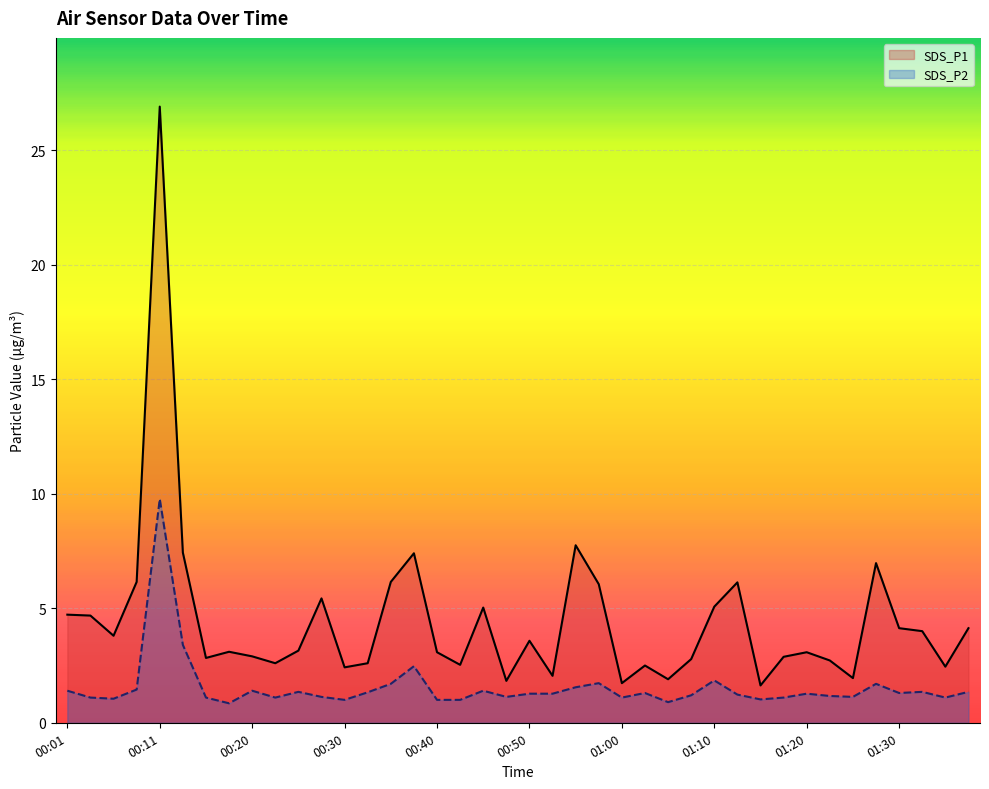

Reading left to right, extract all data points from this chart.

SDS_P1: 00:01=4.7	00:03=4.7	00:06=3.8	00:08=6.2	00:11=26.9	00:13=7.4	00:16=2.8	00:18=3.1	00:20=2.9	00:23=2.6	00:25=3.1	00:28=5.4	00:30=2.4	00:33=2.6	00:35=6.2	00:38=7.4	00:40=3.1	00:43=2.5	00:45=5.0	00:48=1.8	00:50=3.6	00:52=2.0	00:55=7.8	00:57=6.0	01:00=1.7	01:02=2.5	01:05=1.9	01:07=2.8	01:10=5.1	01:12=6.1	01:15=1.6	01:17=2.9	01:20=3.1	01:22=2.7	01:25=1.9	01:27=7.0	01:30=4.1	01:32=4.0	01:34=2.5	01:37=4.1
SDS_P2: 00:01=1.4	00:03=1.1	00:06=1.1	00:08=1.4	00:11=9.8	00:13=3.4	00:16=1.1	00:18=0.8	00:20=1.4	00:23=1.1	00:25=1.4	00:28=1.1	00:30=1.0	00:33=1.3	00:35=1.7	00:38=2.5	00:40=1.0	00:43=1.0	00:45=1.4	00:48=1.1	00:50=1.3	00:52=1.3	00:55=1.6	00:57=1.7	01:00=1.1	01:02=1.3	01:05=0.9	01:07=1.2	01:10=1.9	01:12=1.2	01:15=1.0	01:17=1.1	01:20=1.3	01:22=1.2	01:25=1.1	01:27=1.7	01:30=1.3	01:32=1.4	01:34=1.1	01:37=1.4